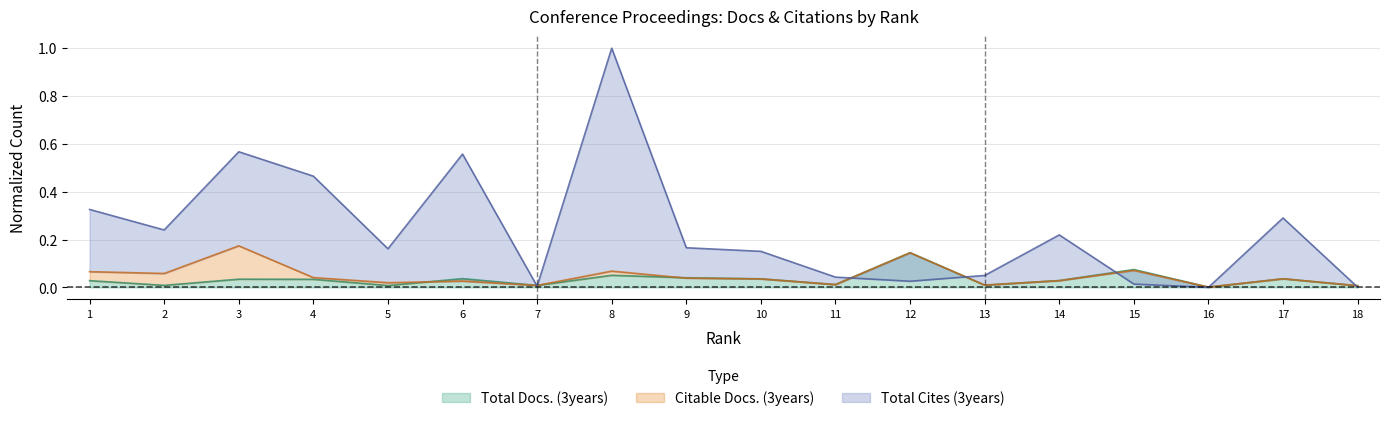

Which category has the highest value in the Total Cites (3years) series?

8